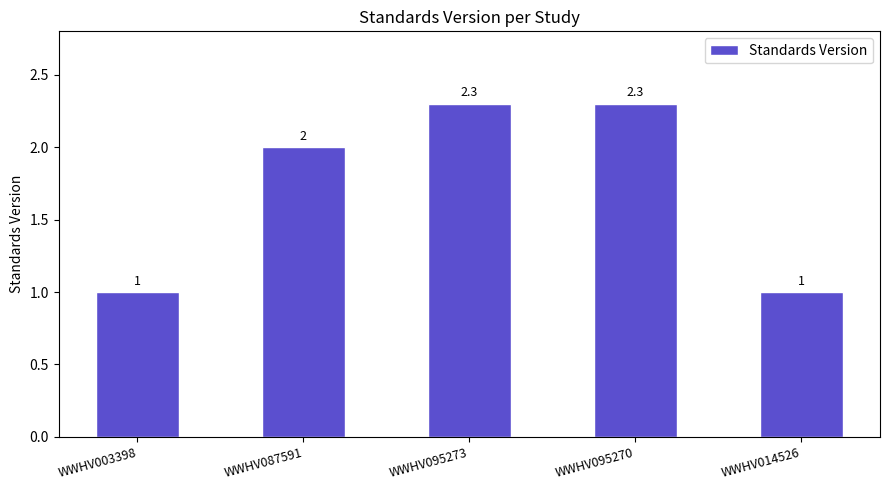

What is the maximum value shown in the chart?

2.3